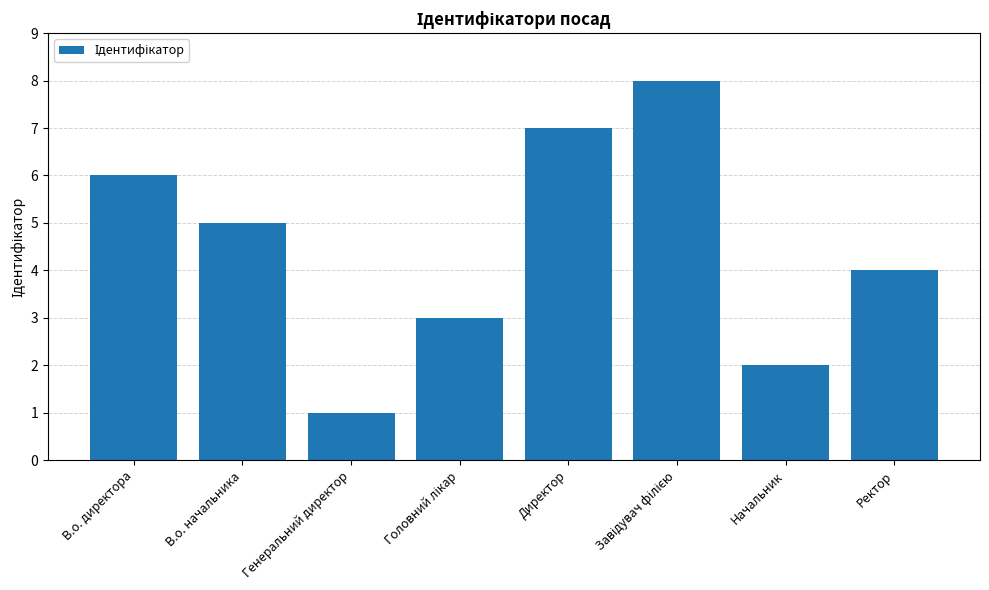

What position from the right is Генеральний директор?

6